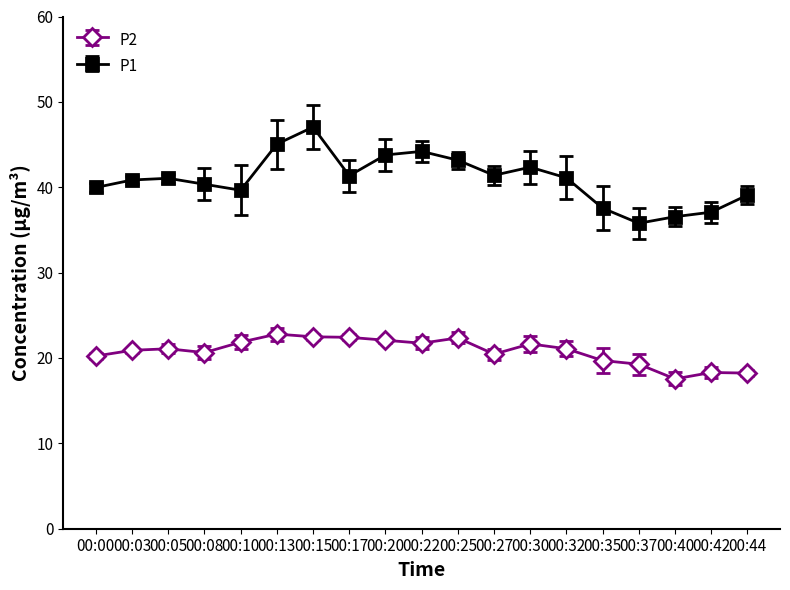

Read the P1 value at 00:08.

40.4